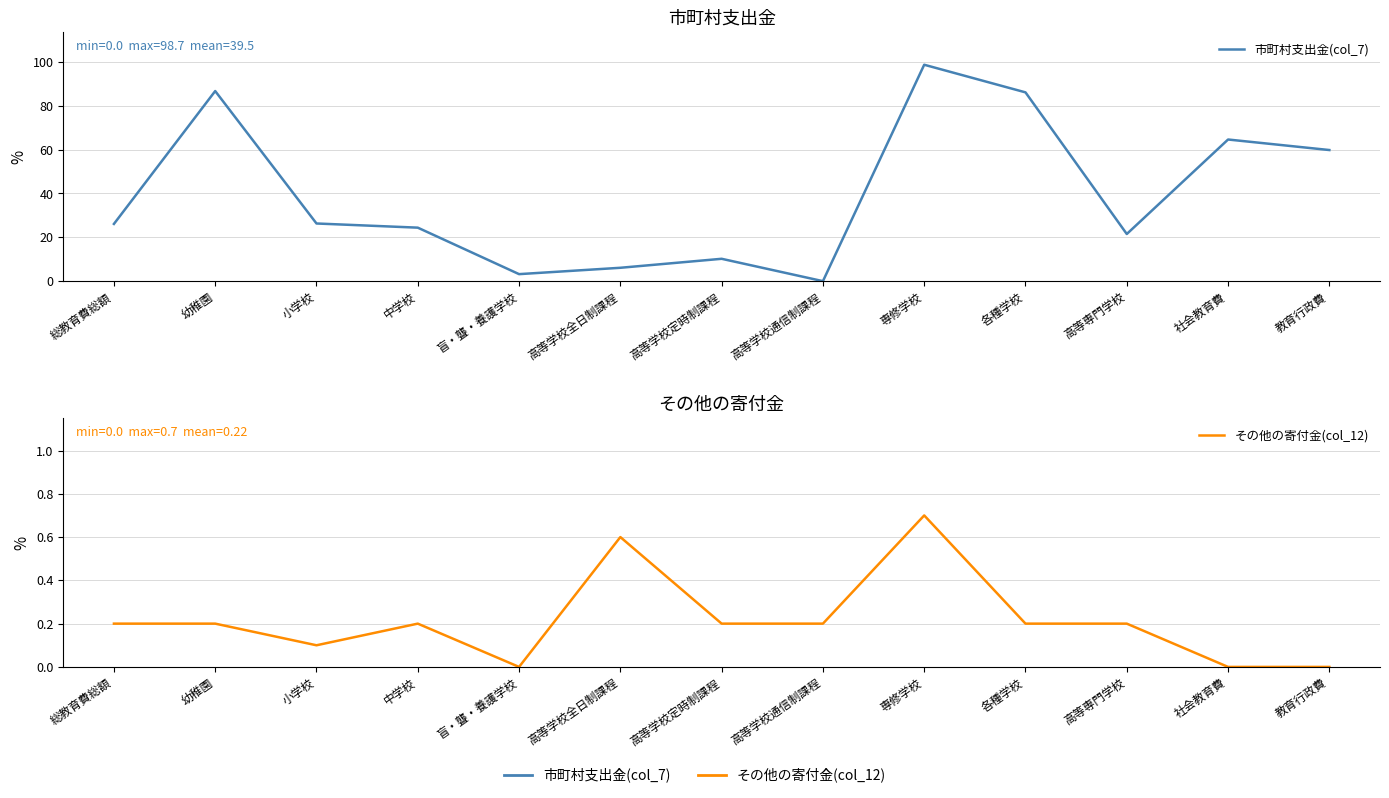

List the series in order of their peak value, lowest first.

その他の寄付金(col_12), 市町村支出金(col_7)